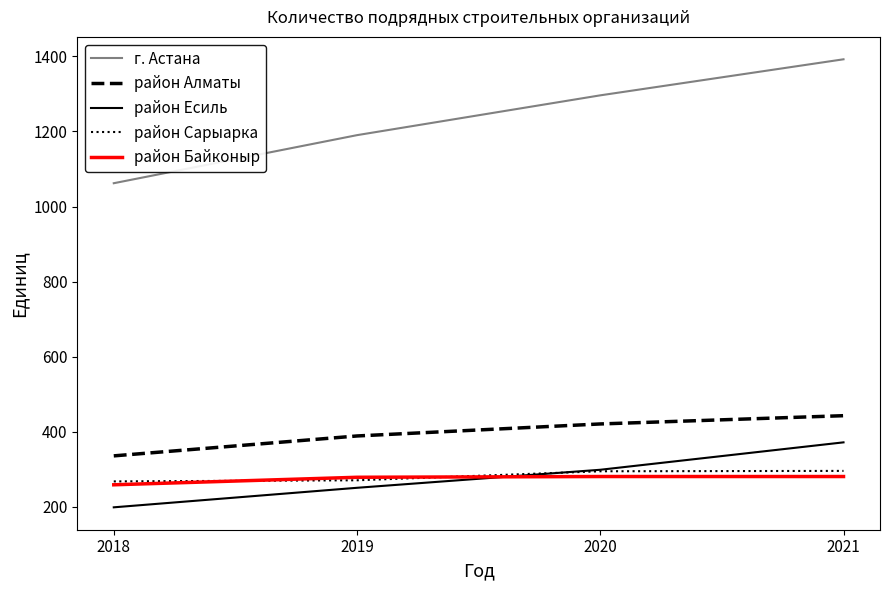

True or false: район Алматы has a value of 443 at 2021.

True